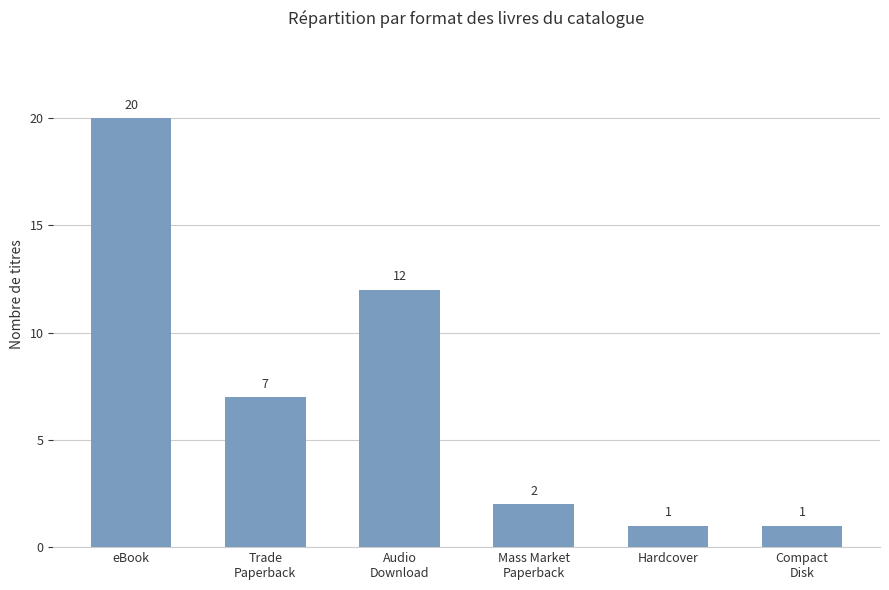

How many series are shown in this chart?

1